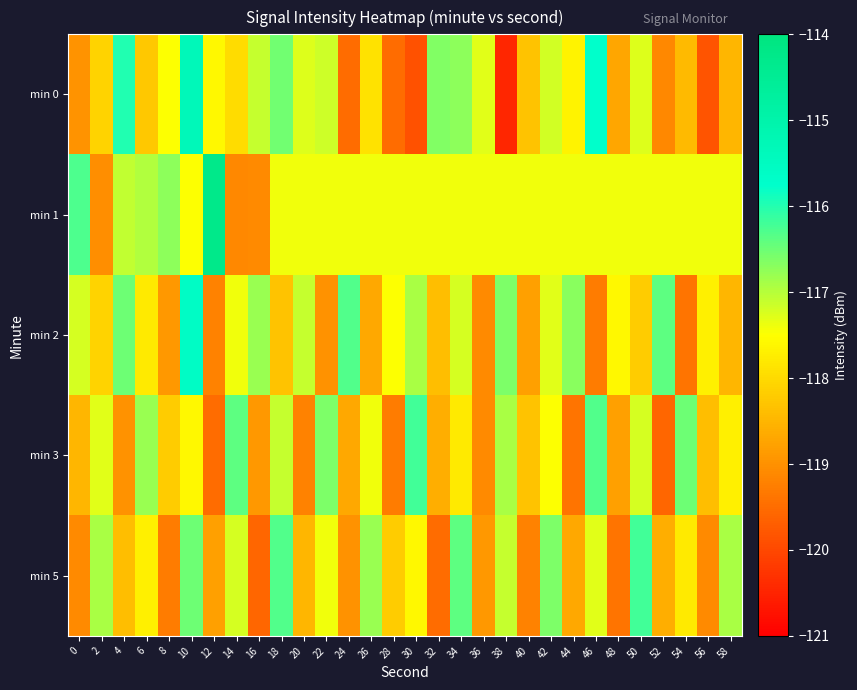

Rank the series by their maximum value, from lowest to highest.

min 3, min 5, min 2, min 0, min 1